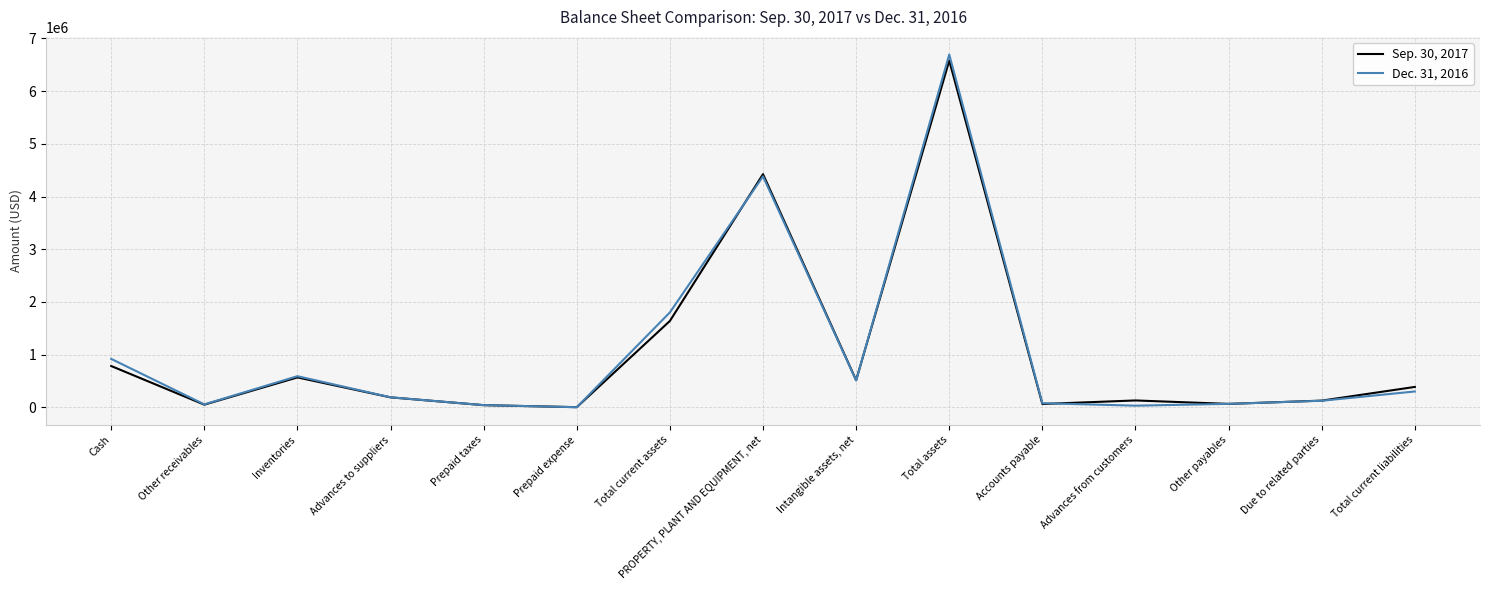

What is the difference between the highest and lowest values at Inventories?

23568